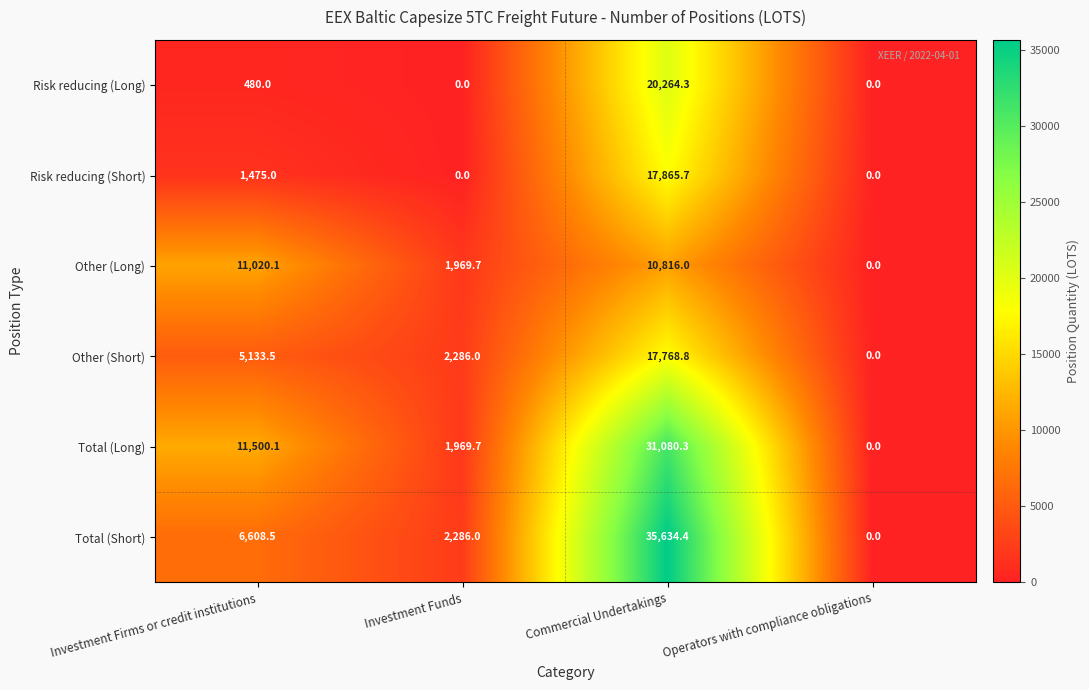

What is the maximum value shown in the chart?

35634.4